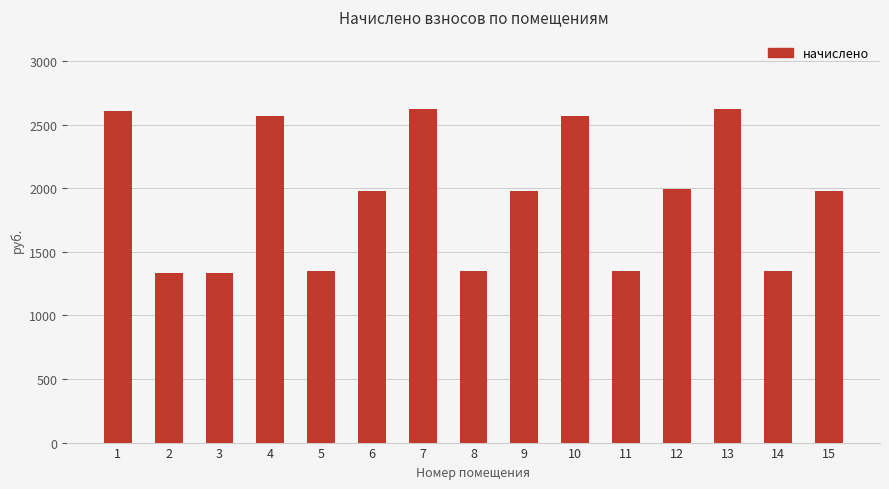

What is the change in value from 2 to 4?

+1242.7